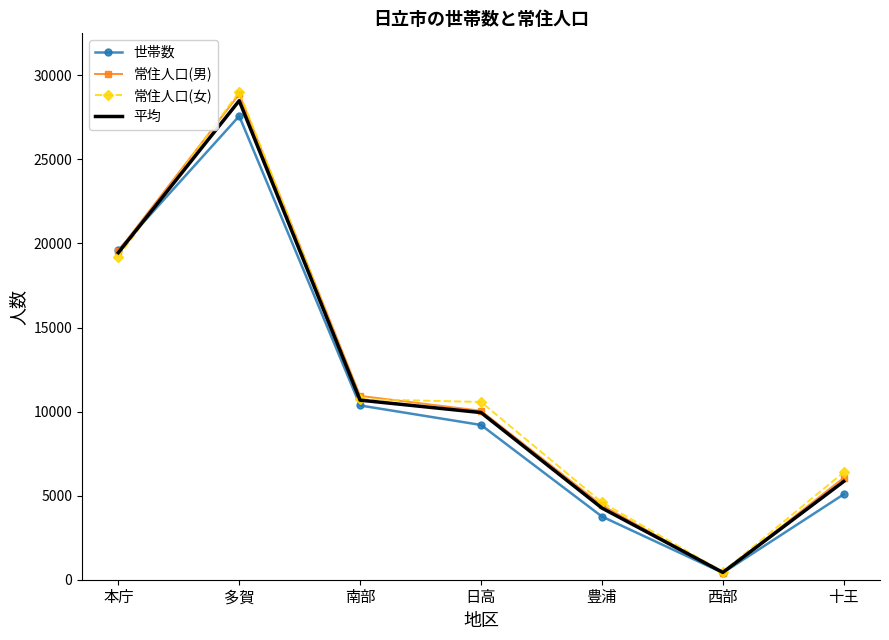

What position from the left is 十王?

7